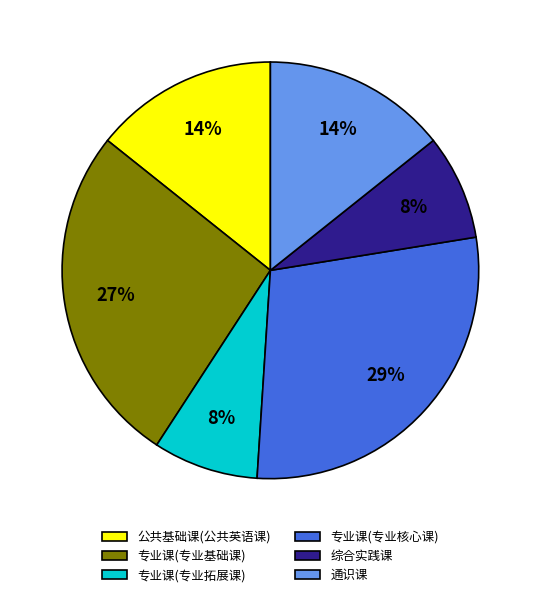

To the nearest percent, what portion does 专业课(专业核心课) represent?

29%